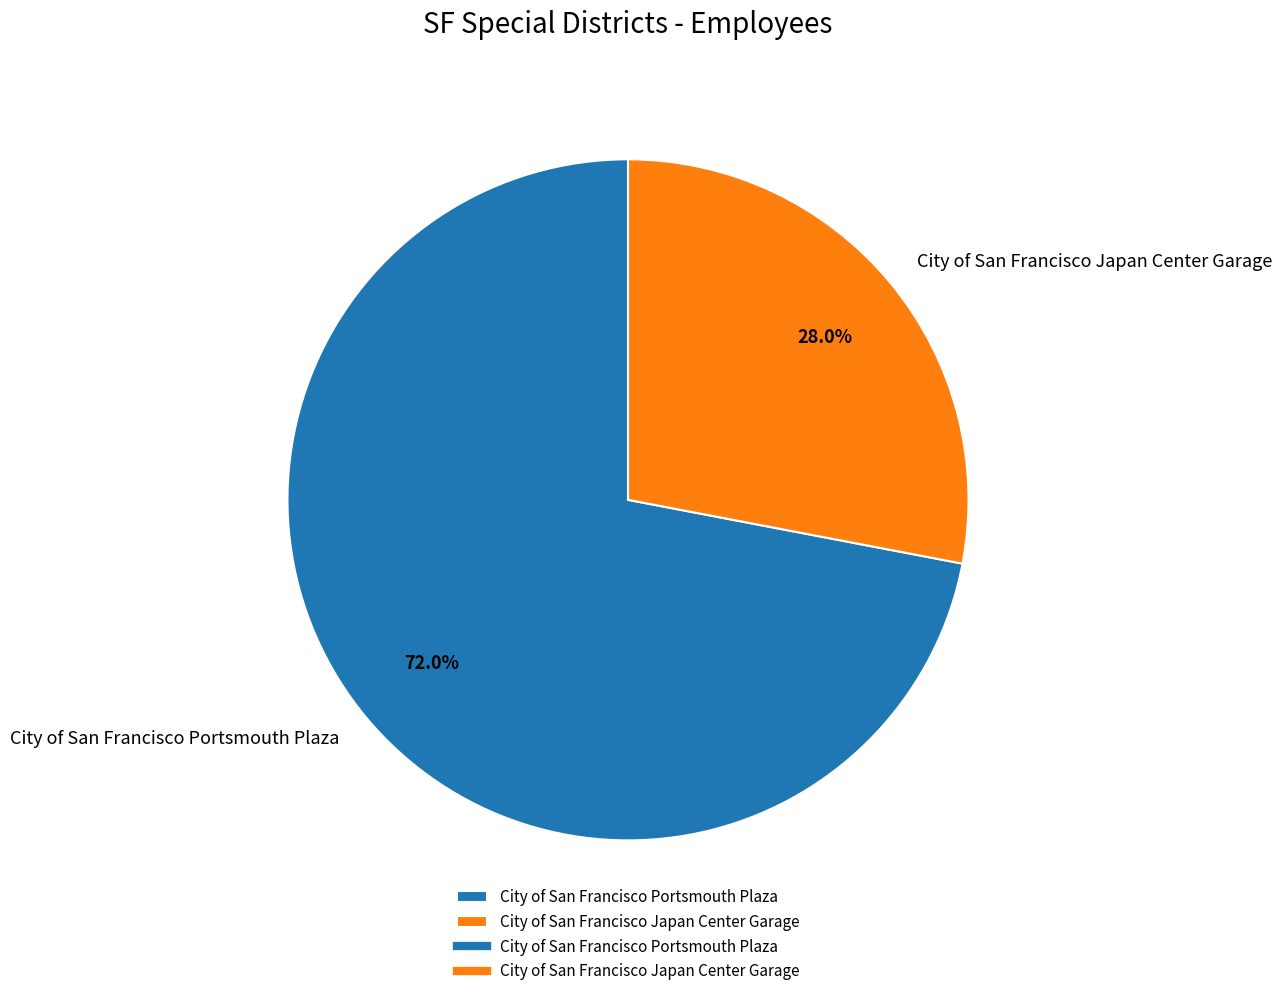

Is there any slice that represents more than half of the pie?

Yes